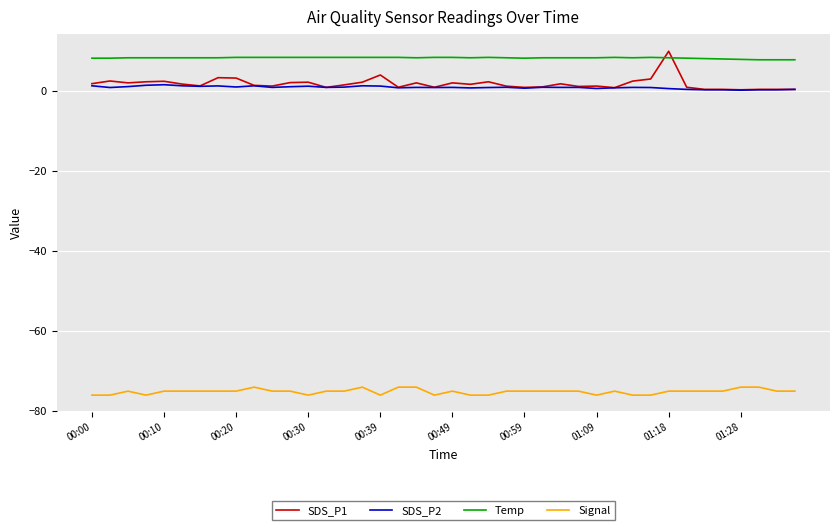

Which series has the widest spread of values?

SDS_P1